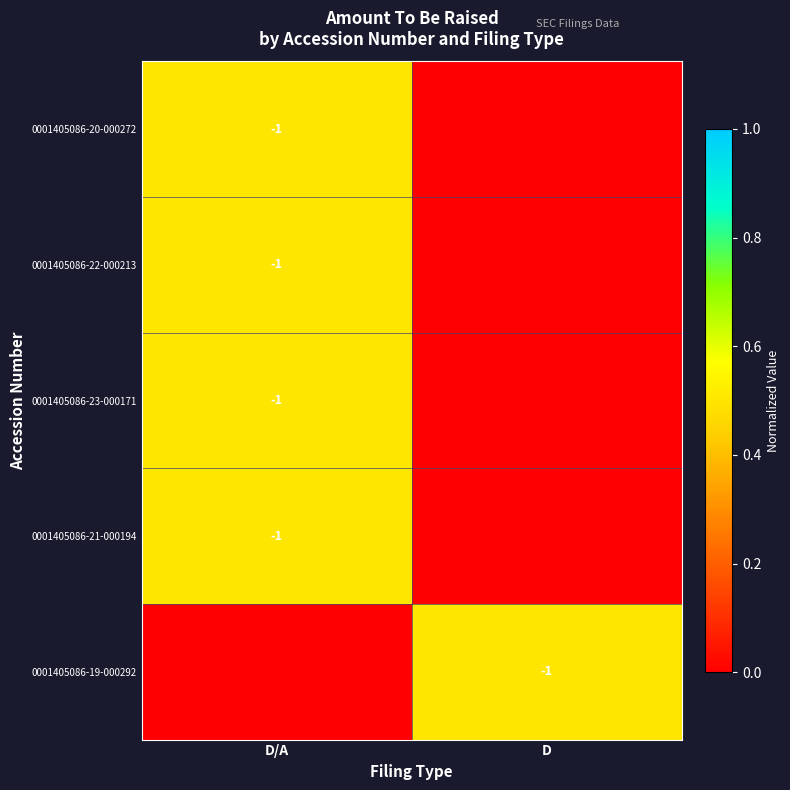

How many distinct data groups are displayed?

5